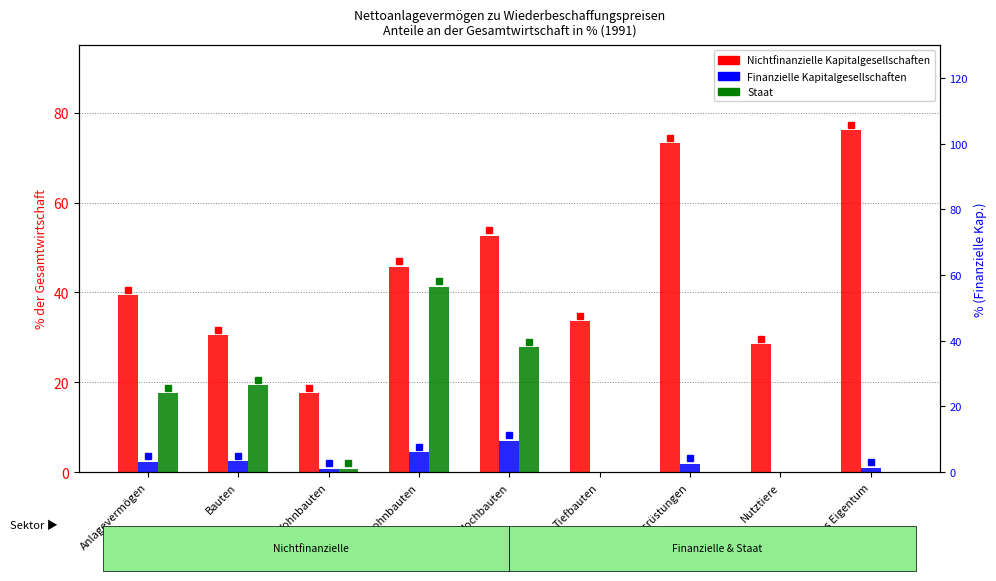

What is the total value across all series at Ausrüstungen?

75.2